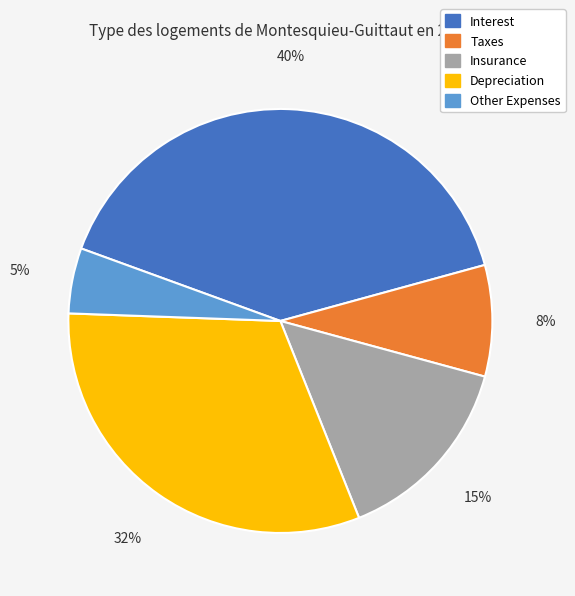

To the nearest percent, what portion does Other Expenses represent?

5%